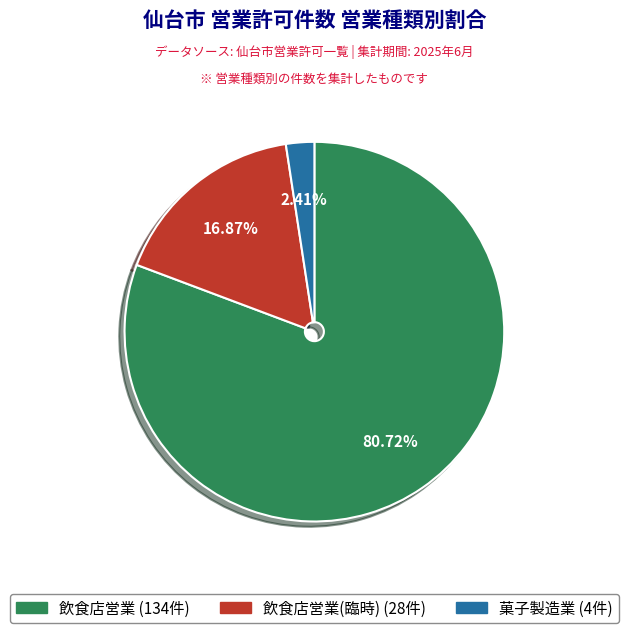

Is there a majority slice in this chart?

Yes